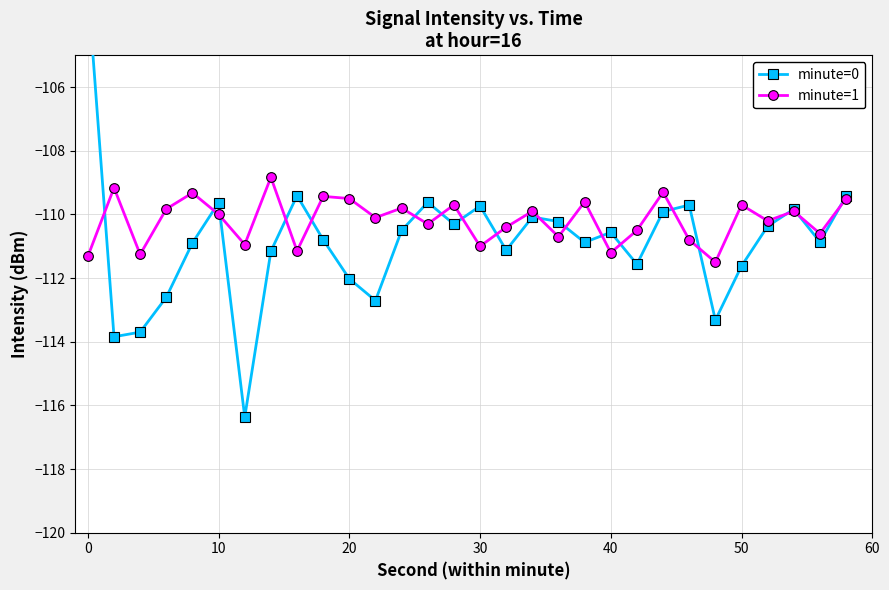

List the series in order of their peak value, lowest first.

minute=1, minute=0